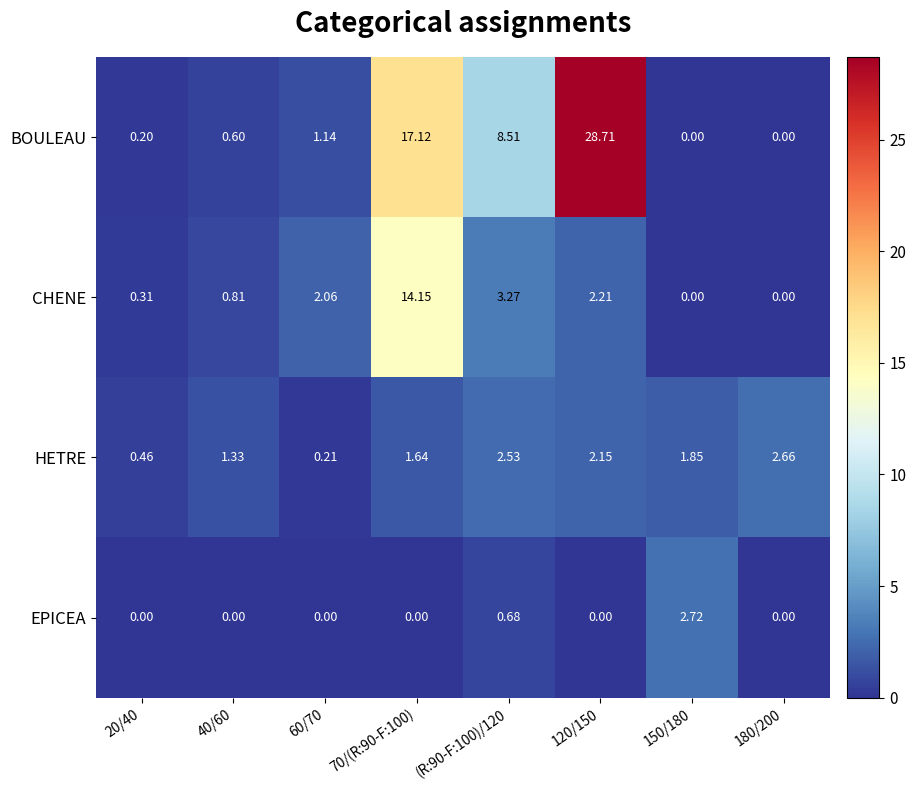

Rank the series by their average value, from lowest to highest.

EPICEA, HETRE, CHENE, BOULEAU